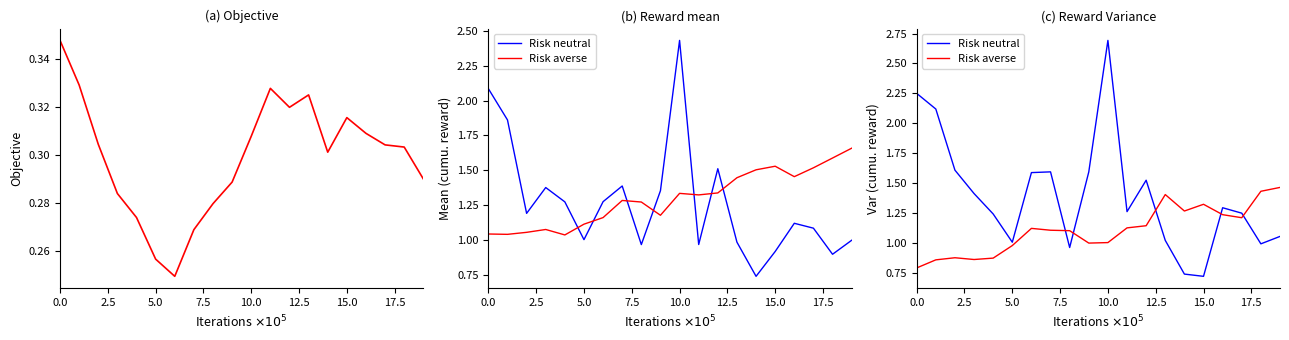

What is the sum of all Risk averse values?

22.1